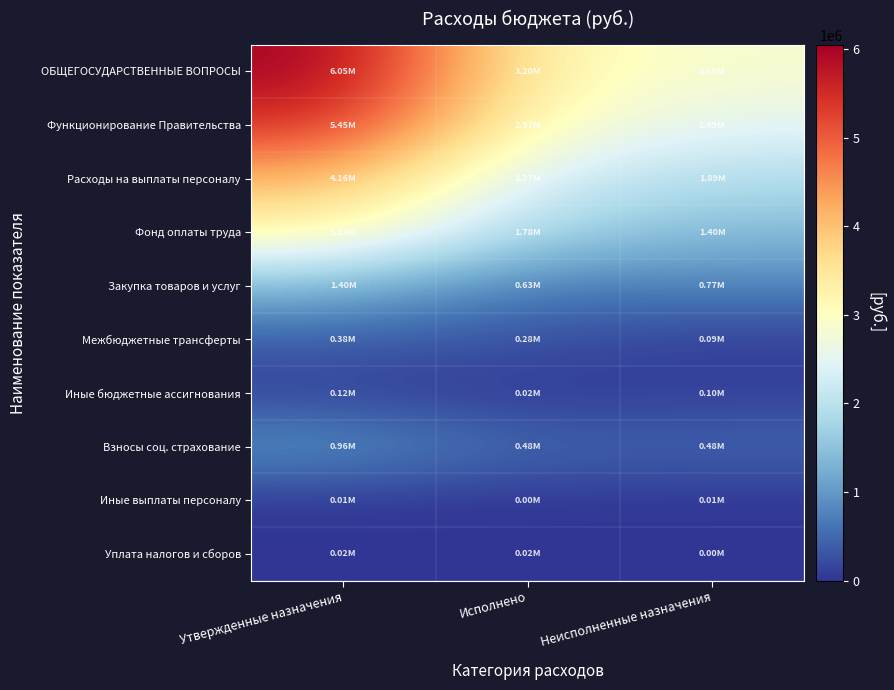

Which has a higher value, Исполнено or Неисполненные назначения?

Исполнено